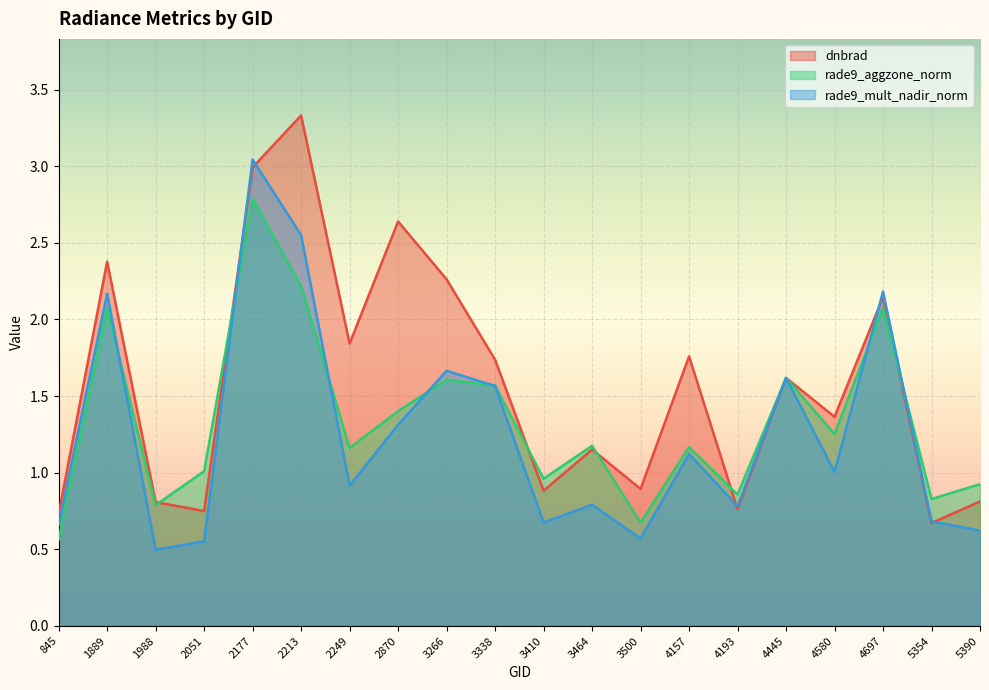

Between 2051 and 4580, which series saw the biggest shift?

dnbrad